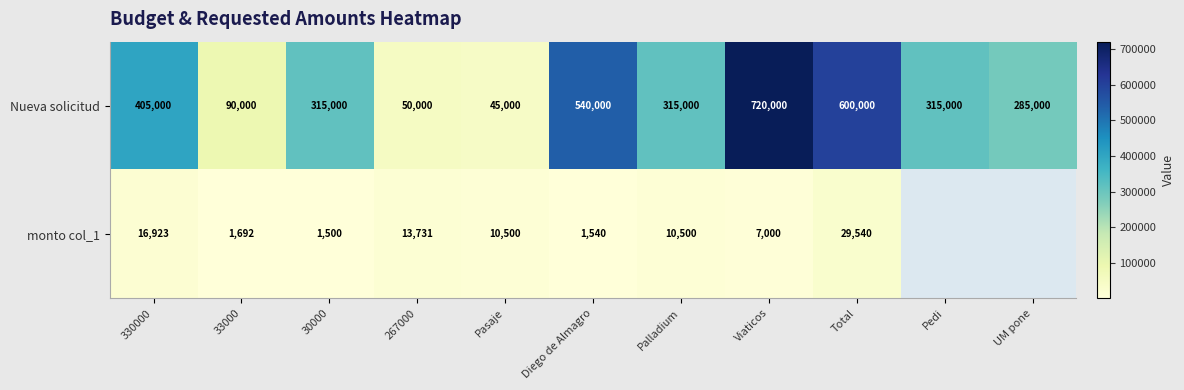

At which label does Nueva solicitud first exceed 315000?

330000